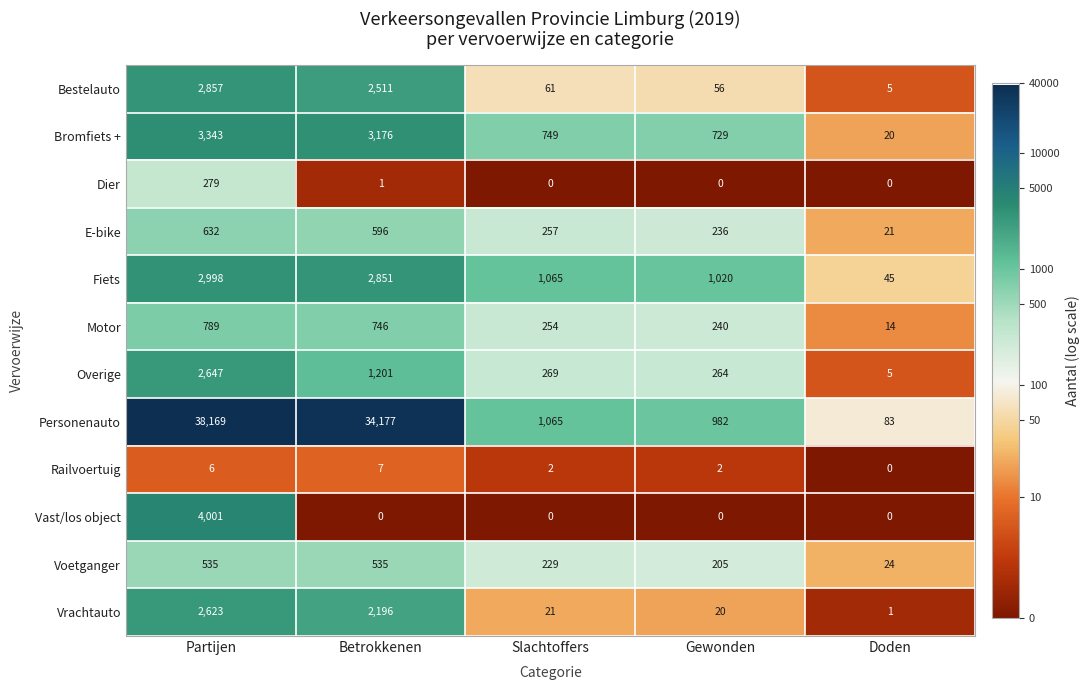

Rank the categories by E-bike value from lowest to highest.

Doden, Gewonden, Slachtoffers, Betrokkenen, Partijen